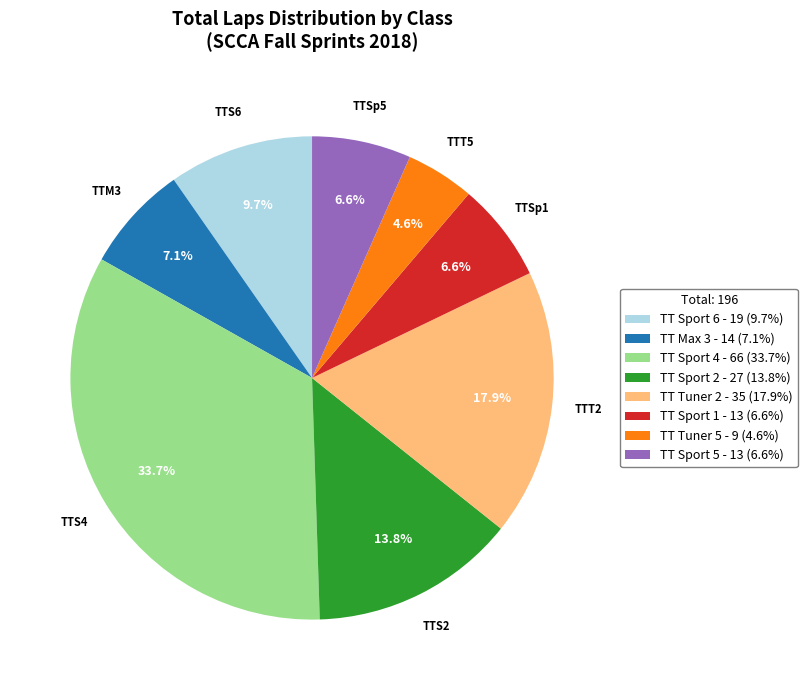

Does TT Tuner 2 account for over 50% of the chart?

No